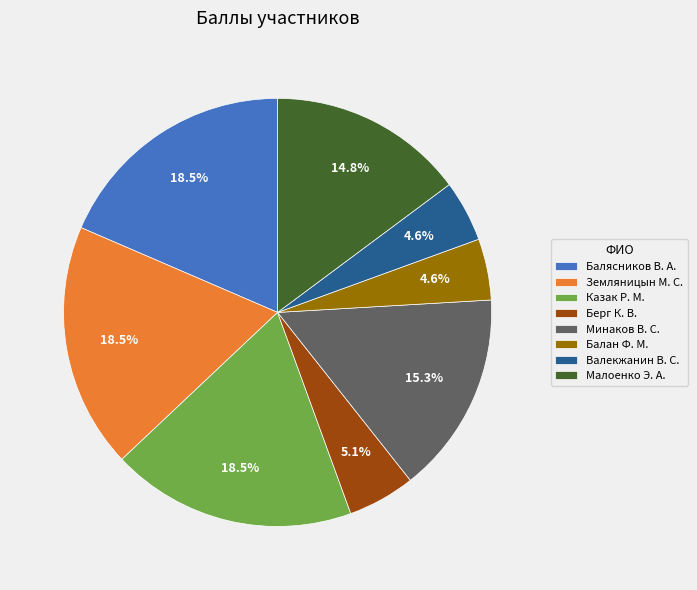

Approximately how many times larger is the value at Минаков В. С. compared to Балан Ф. М.?

3.3